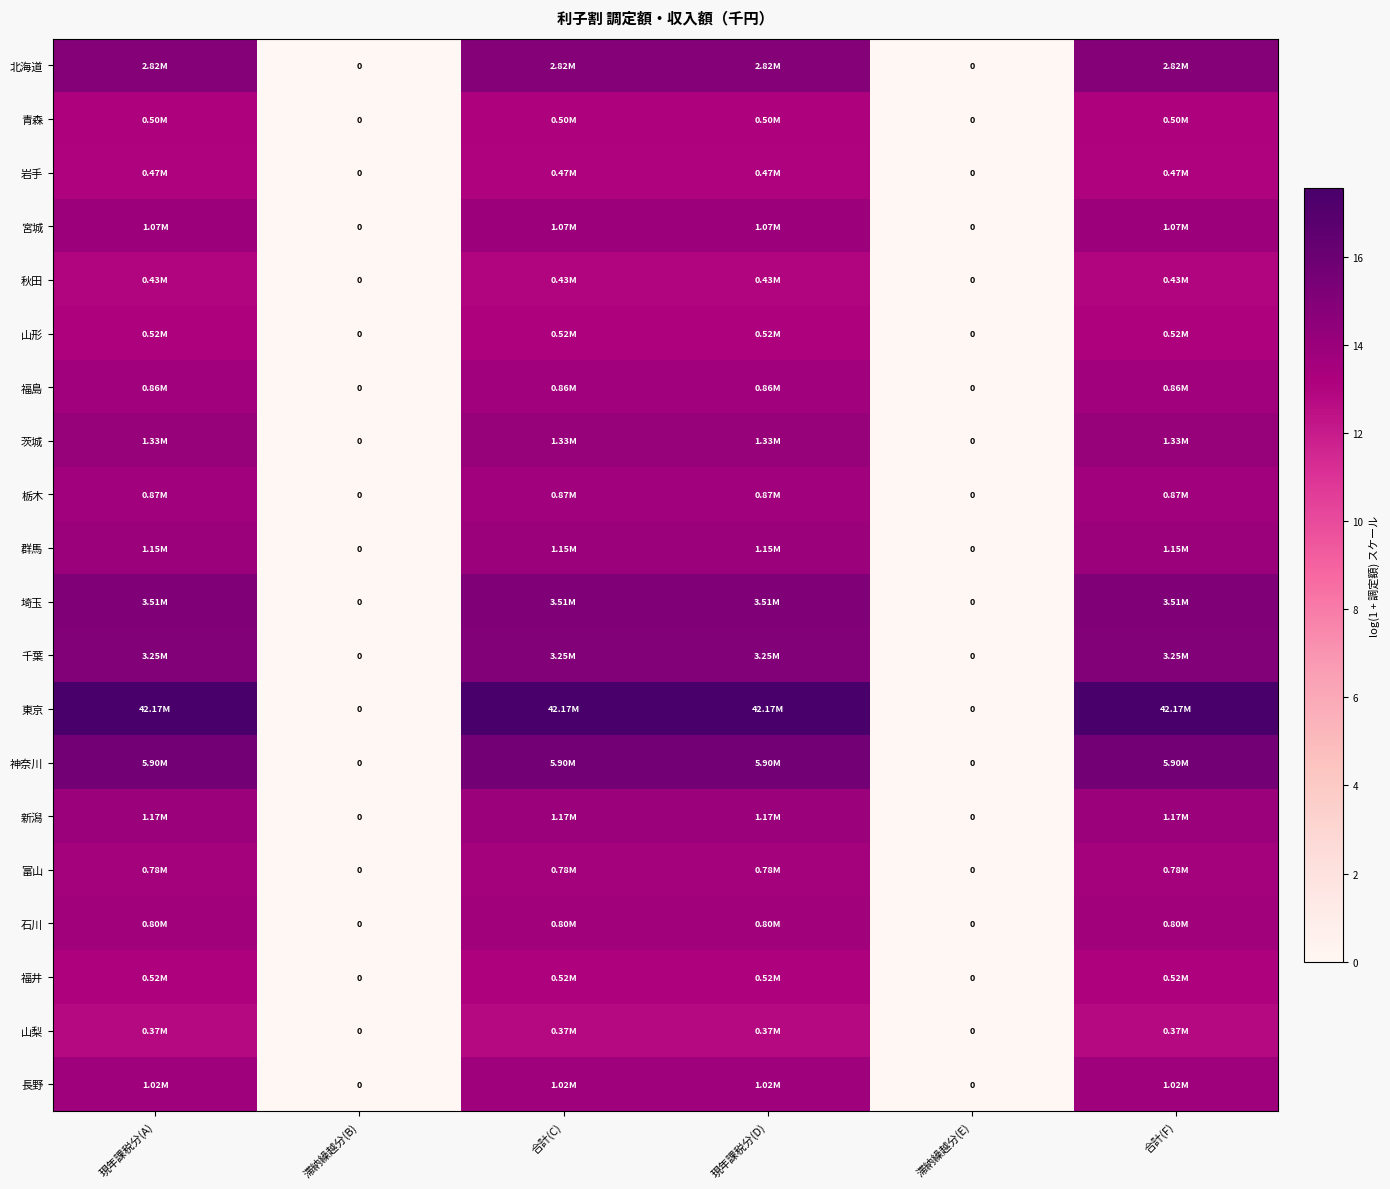

At which category does the chart reach its minimum across all series?

滞納繰越分(B)